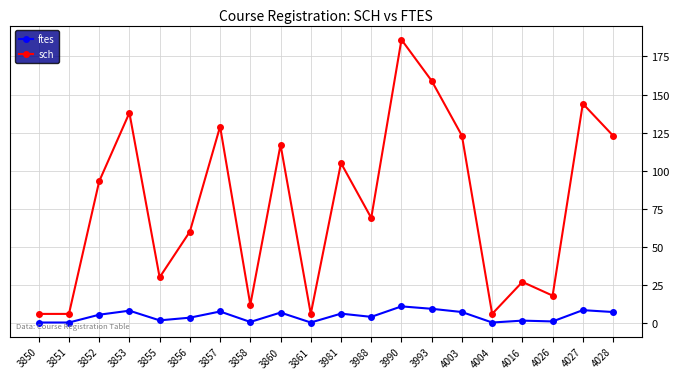

Read the sch value at 3857.

129.0